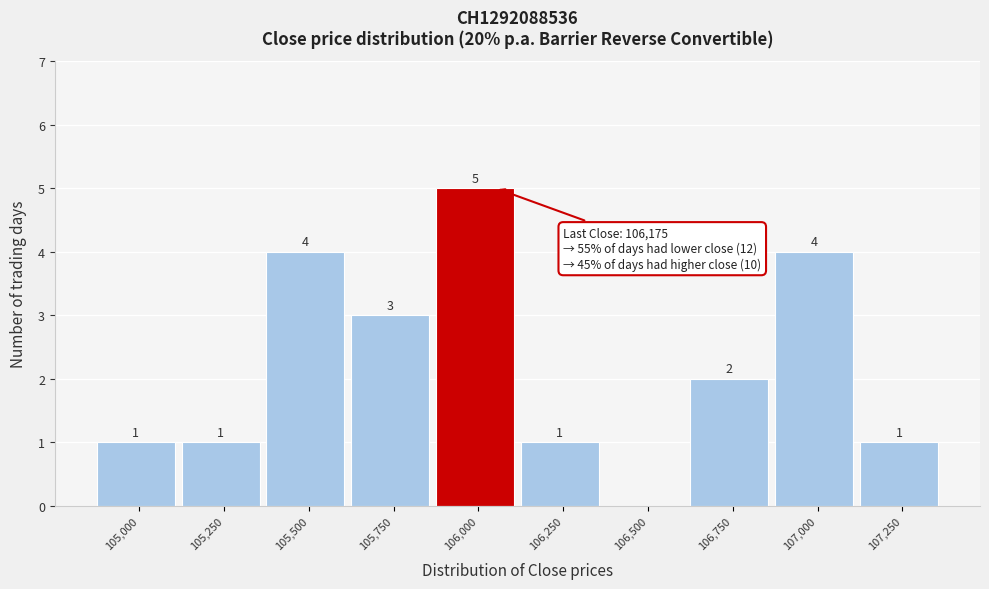

Reading left to right, transcribe all the data shown in this chart.

105,000=1	105,250=1	105,500=4	105,750=3	106,000=5	106,250=1	106,500=0	106,750=2	107,000=4	107,250=1